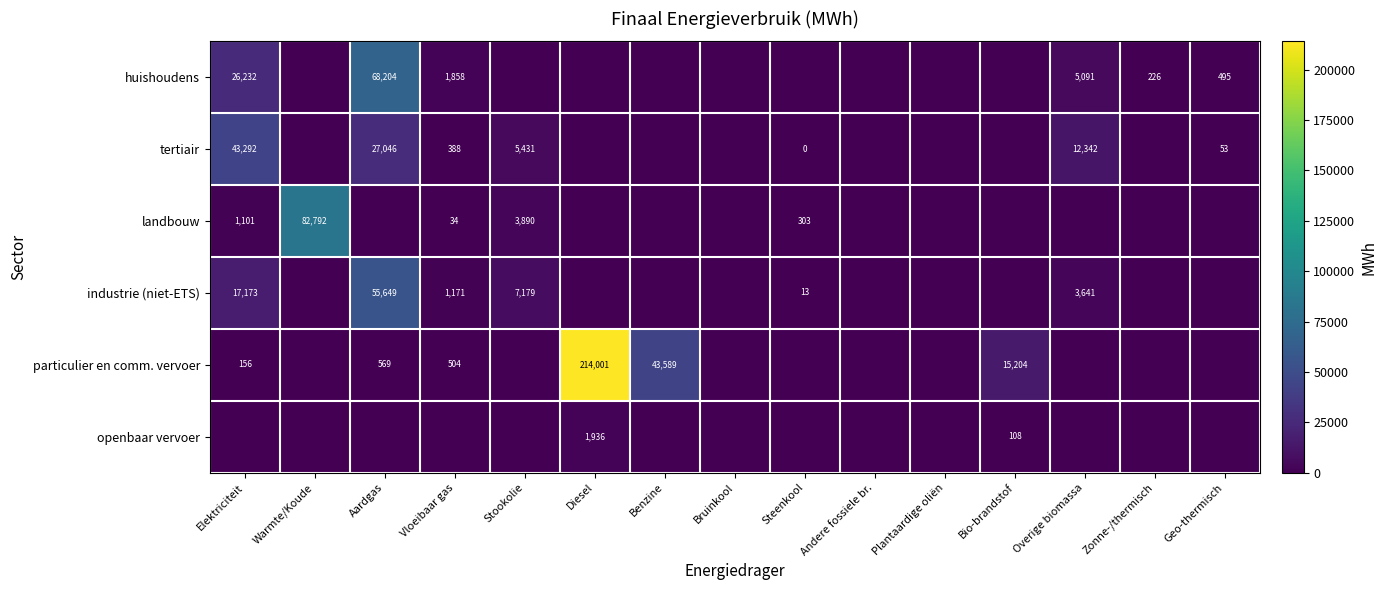

The huishoudens series shows 6782.4 at Overige biomassa. True or false?

False